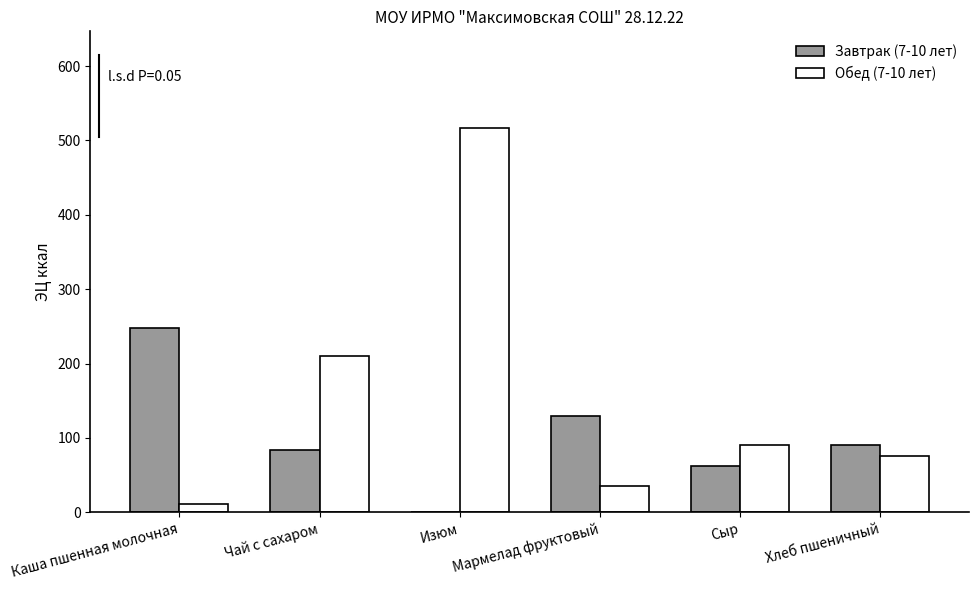

Which series has the largest total across all categories?

Обед (7-10 лет)